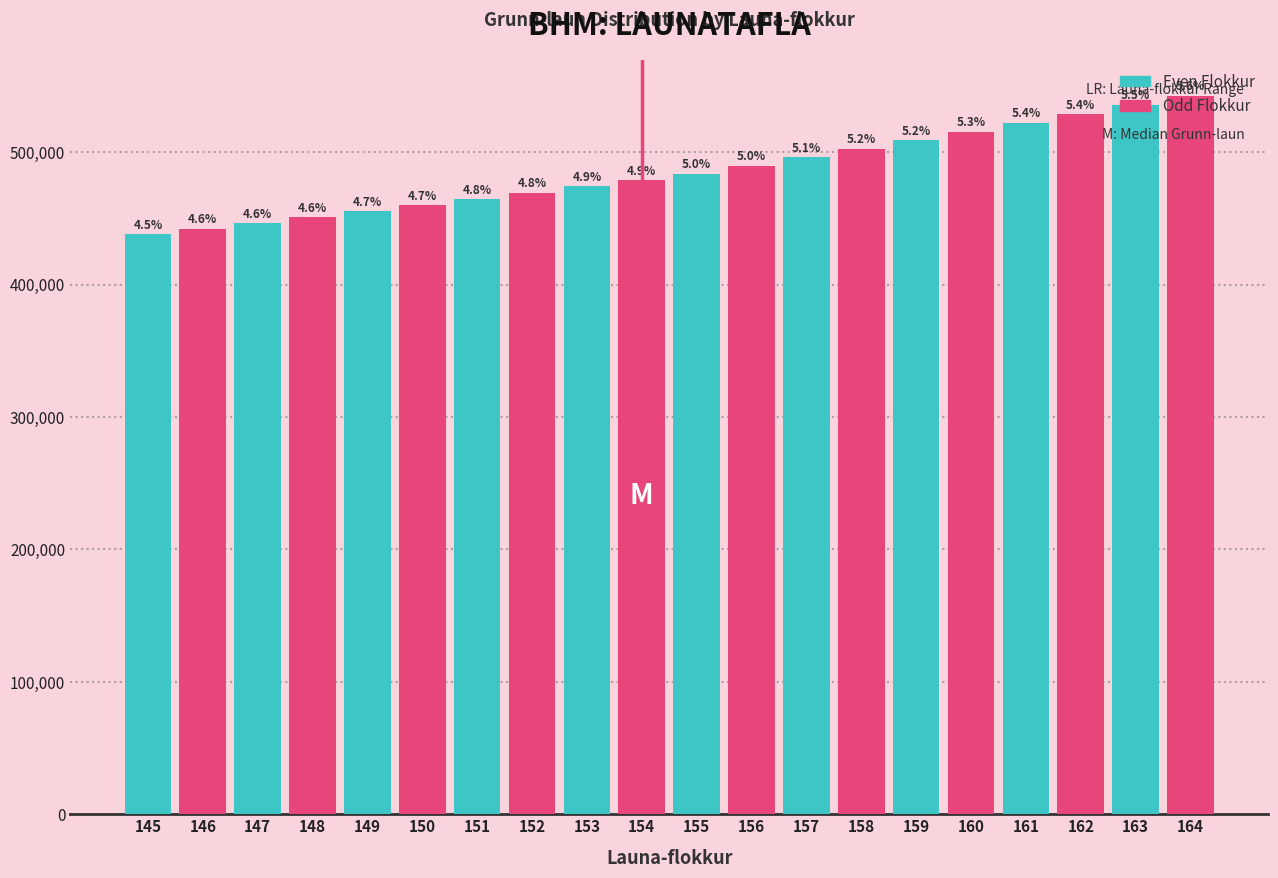

How many bars are there in total?

20